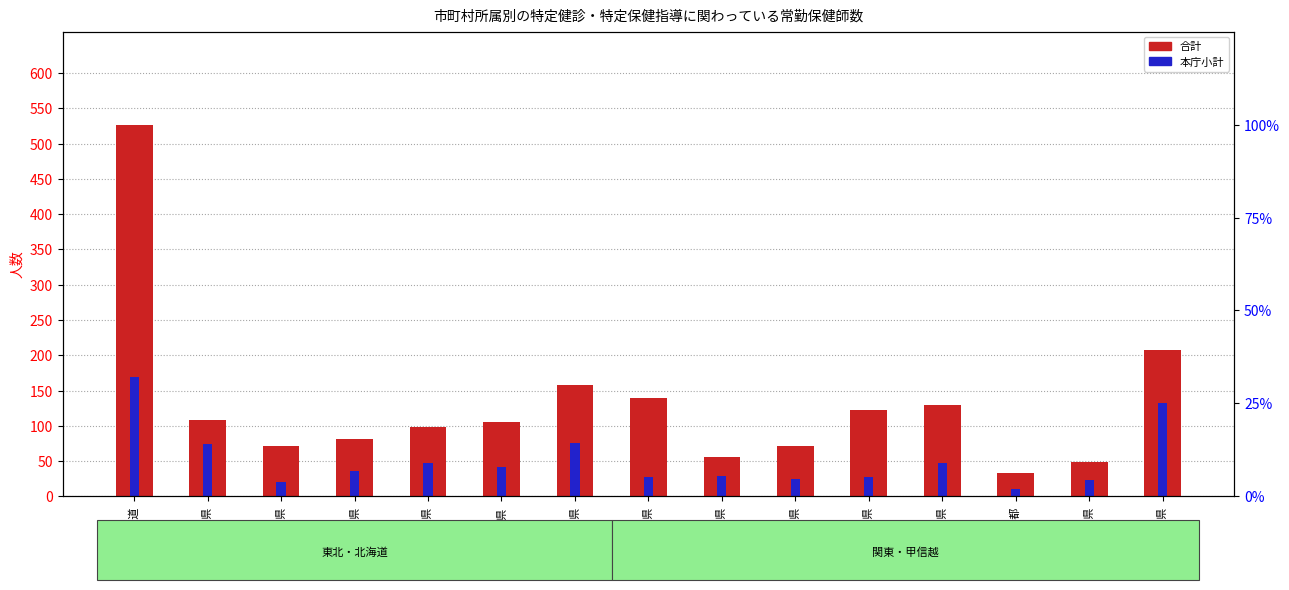

Reading right to left, what are all the values shown in this chart?

合計: 新潟県=207	神奈川県=49	東京都=33	千葉県=130	埼玉県=122	群馬県=72	栃木県=56	茨城県=140	福島県=158	山形県=105	秋田県=99	宮城県=81	岩手県=72	青森県=108	北海道=527
本庁小計: 新潟県=132	神奈川県=23	東京都=10	千葉県=47	埼玉県=28	群馬県=24	栃木県=29	茨城県=27	福島県=75	山形県=42	秋田県=47	宮城県=36	岩手県=20	青森県=74	北海道=169